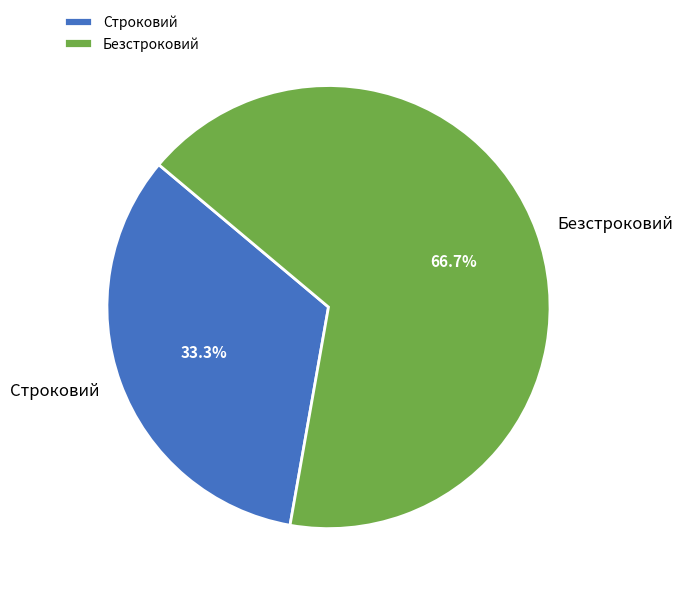

Approximately how many times larger is the value at Строковий compared to Безстроковий?

0.5